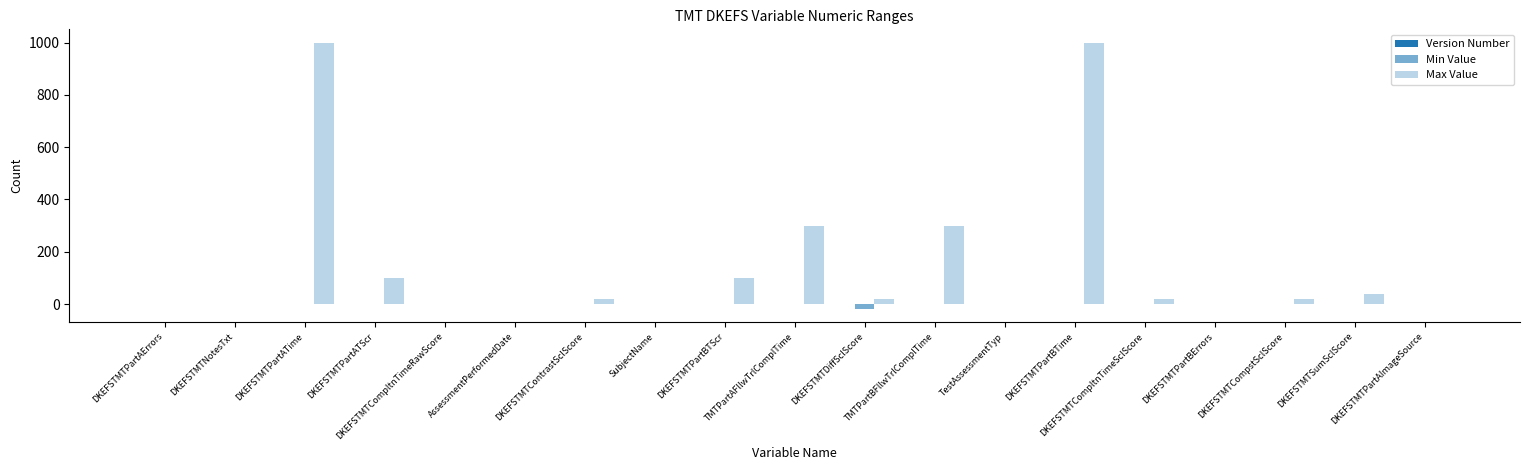

Rank the series at AssessmentPerformedDate from lowest to highest value.

Min Value, Max Value, Version Number